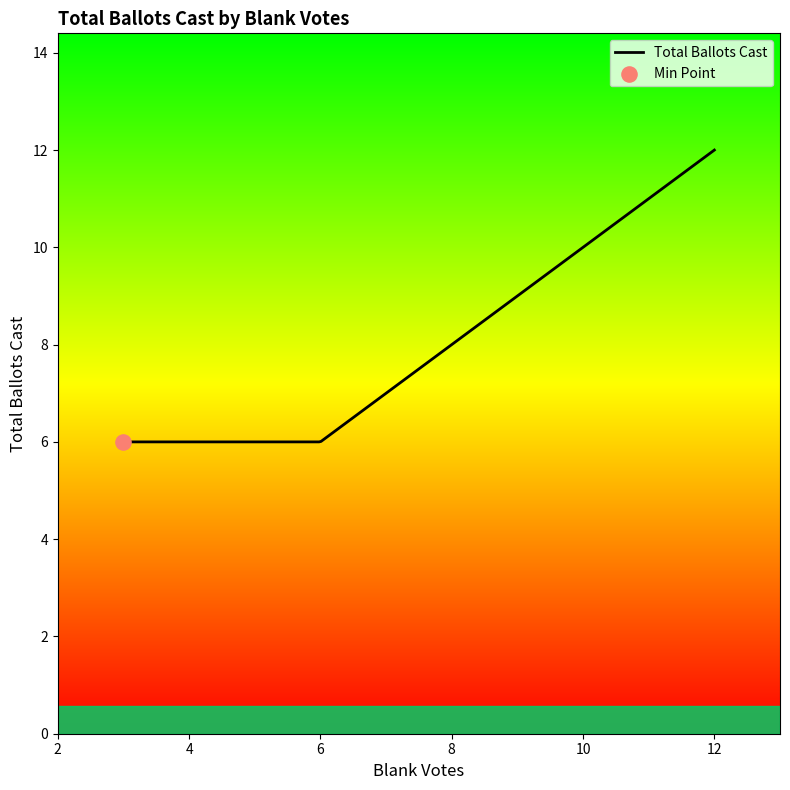

What is the ratio of the value at 2 to the value at 3?

1.0